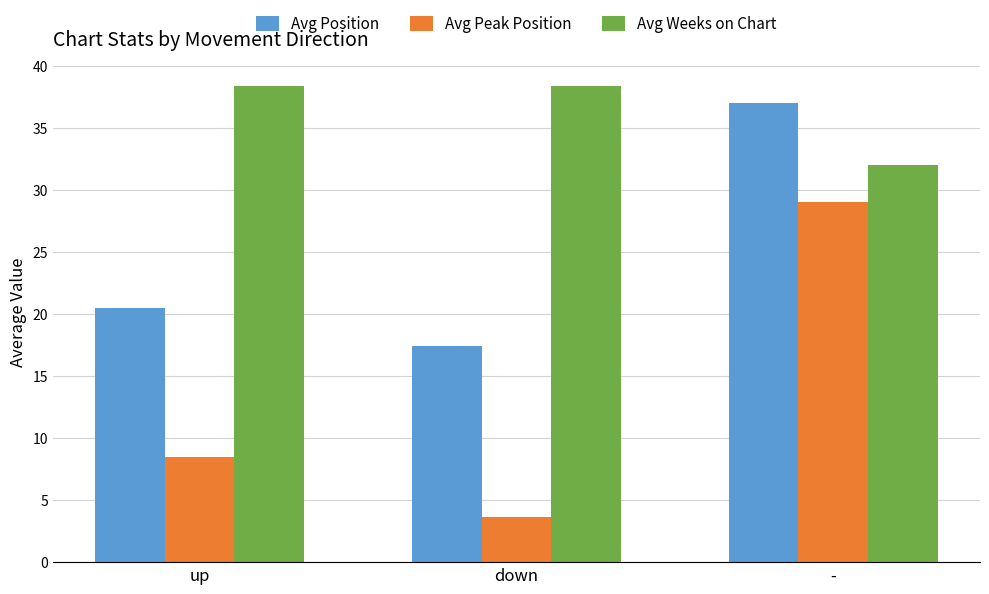

What is the sum of all Avg Position values?

74.9